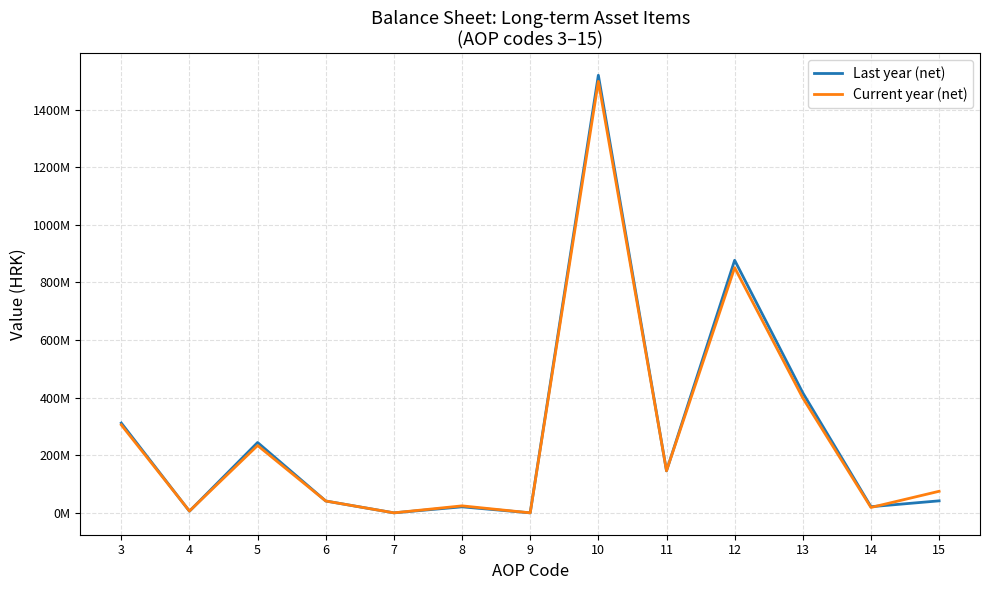

What is the value of the Last year (net) point at the 10th from the left?

877174067